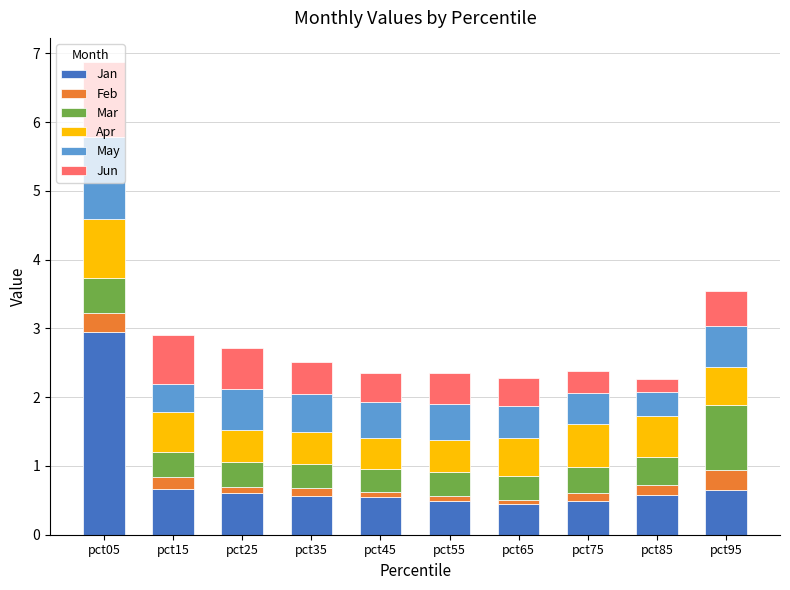

At which category is the sum across all series the highest?

pct05